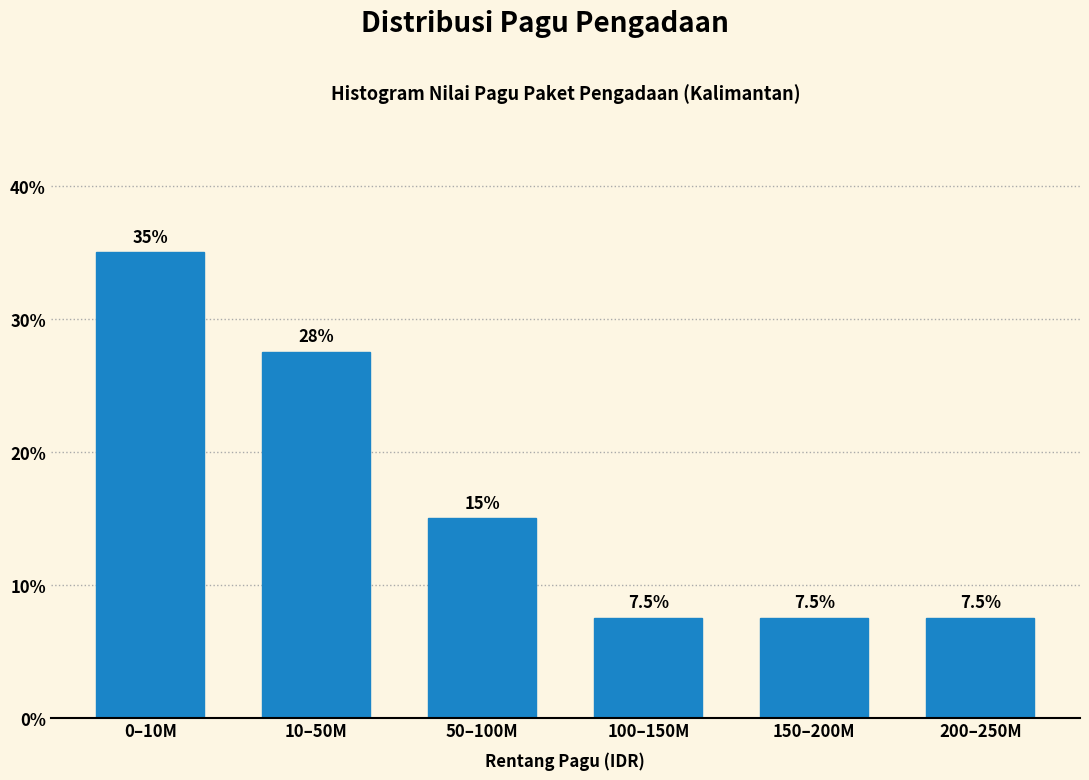

Reading right to left, what are all the values shown in this chart?

200–250M=7.5	150–200M=7.5	100–150M=7.5	50–100M=15.0	10–50M=27.5	0–10M=35.0